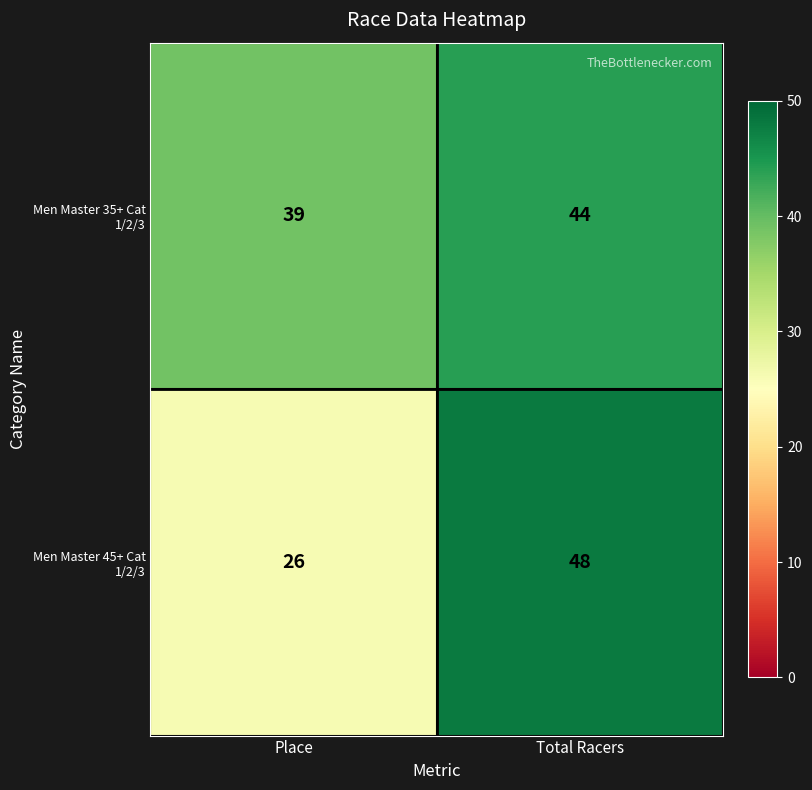

Rank the series by their average value, from highest to lowest.

Men Master 35+ Cat 1/2/3, Men Master 45+ Cat 1/2/3